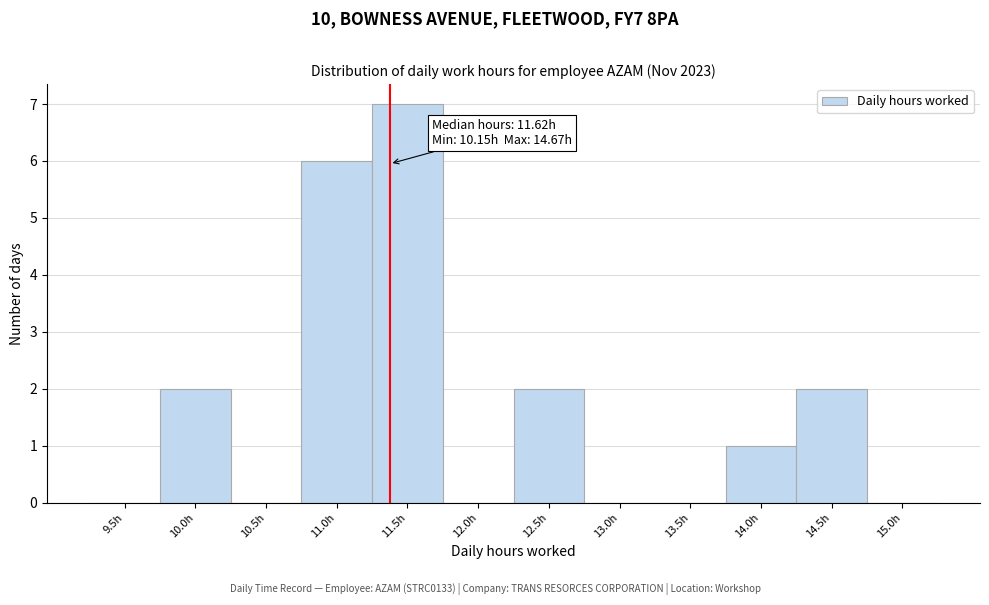

Reading left to right, transcribe all the data shown in this chart.

9.5h=0	10.0h=2	10.5h=0	11.0h=6	11.5h=7	12.0h=0	12.5h=2	13.0h=0	13.5h=0	14.0h=1	14.5h=2	15.0h=0